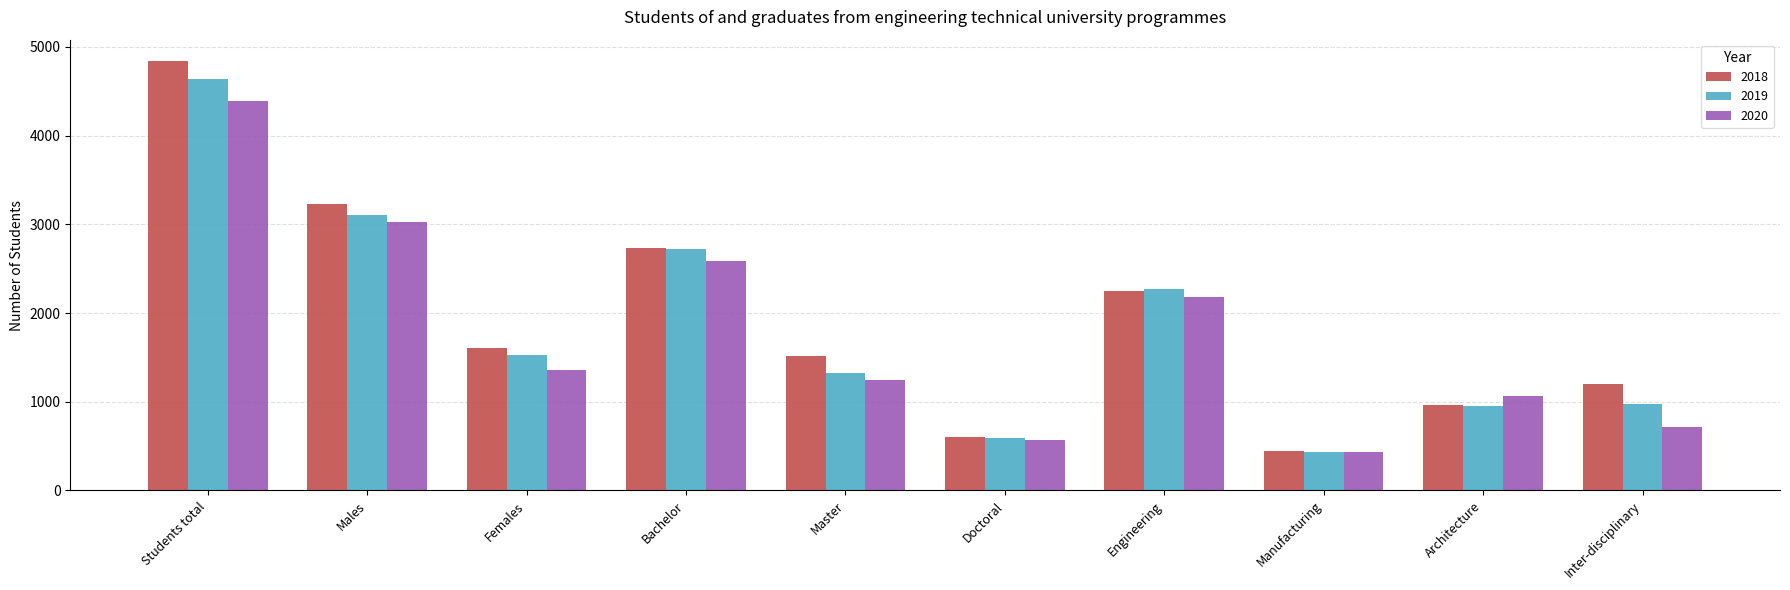

At which label does 2019 reach its peak?

Students total